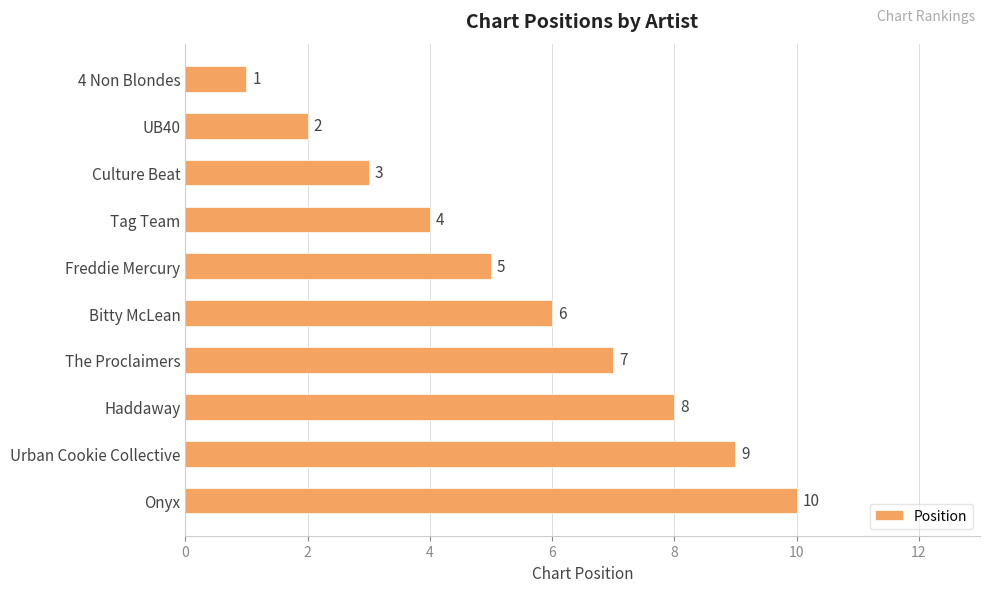

What is the value of the 1st bar from the top?

1